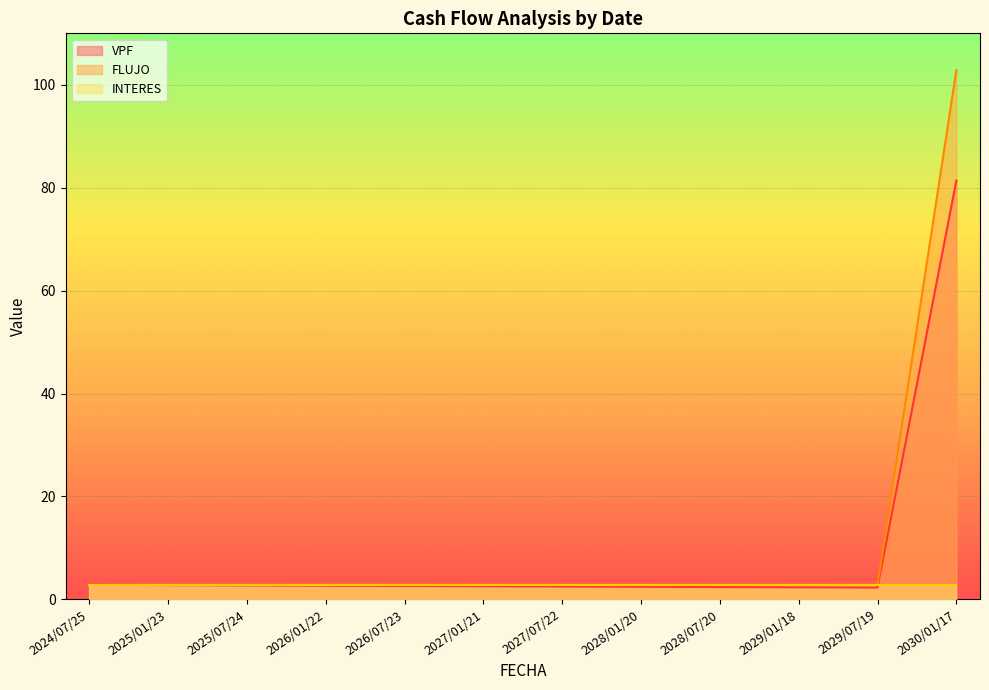

Is it true that FLUJO equals 1.0 at 2025/07/24?

False